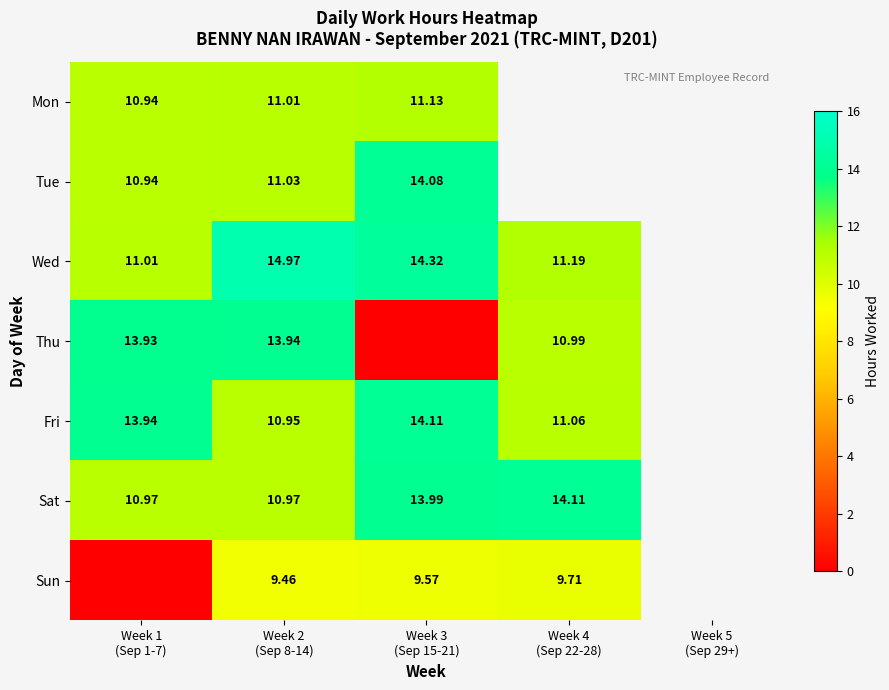

Which category has the highest value across all series?

Week 2
(Sep 8-14)